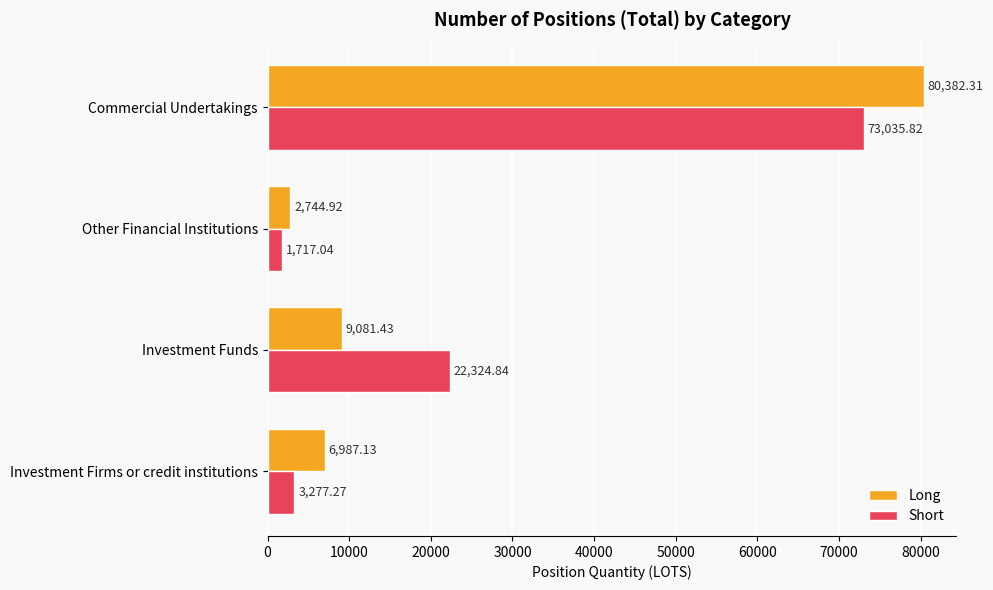

Where is Short nearest to the value 37376?

Investment Funds